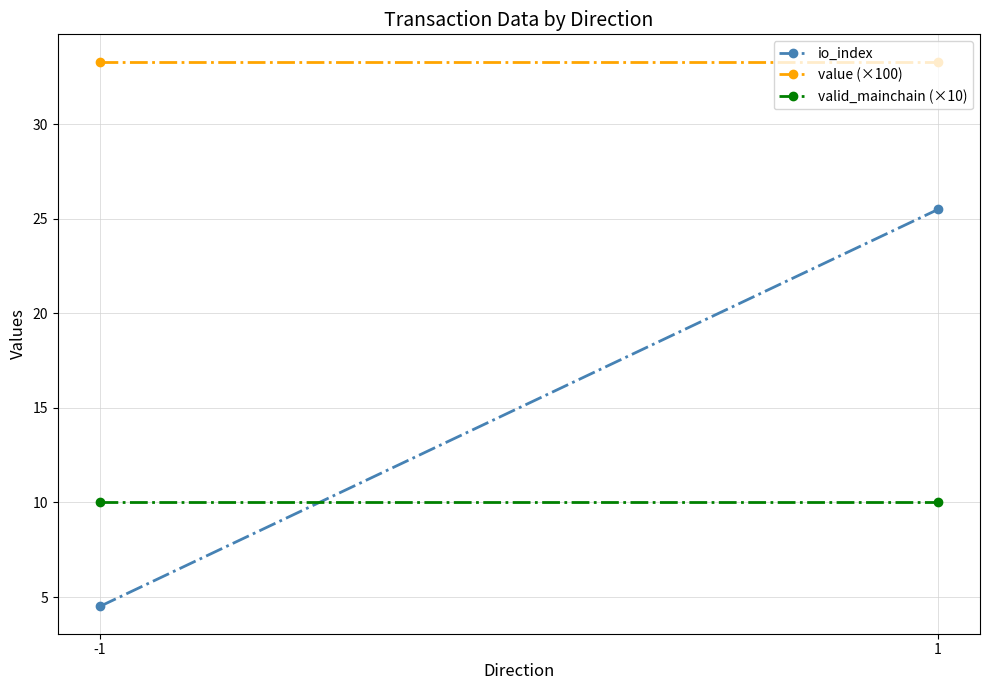

Which series has the widest spread of values?

io_index